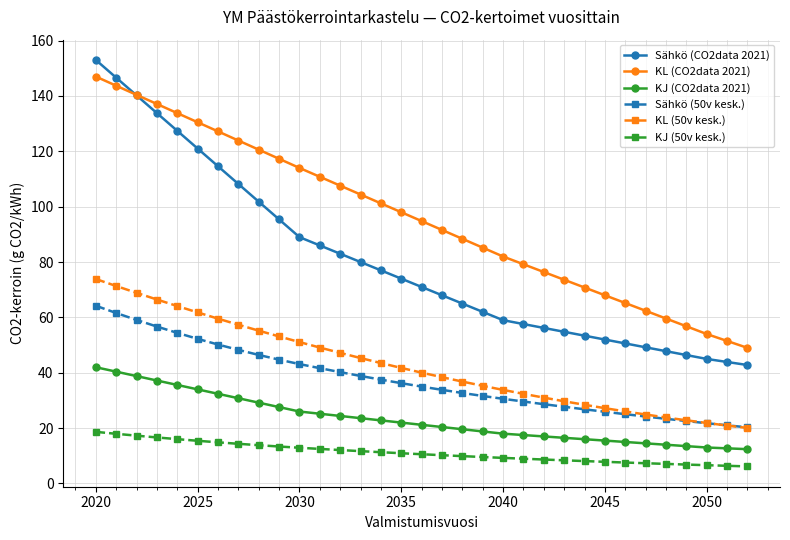

Is this an area chart (filled region under the line)?

No